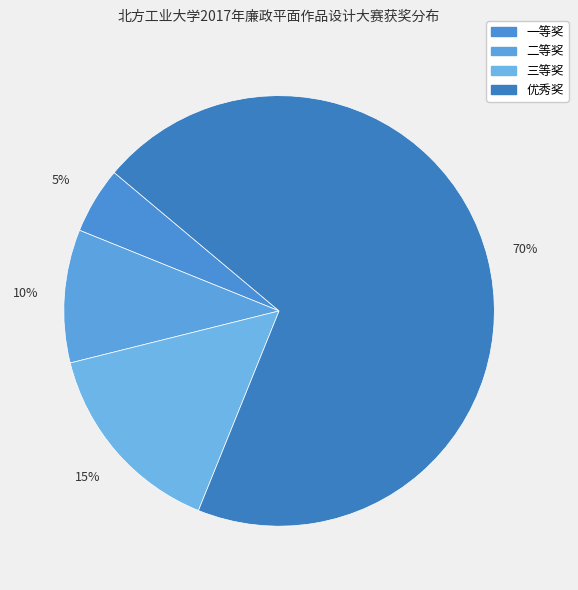

Which slice is the largest?

优秀奖